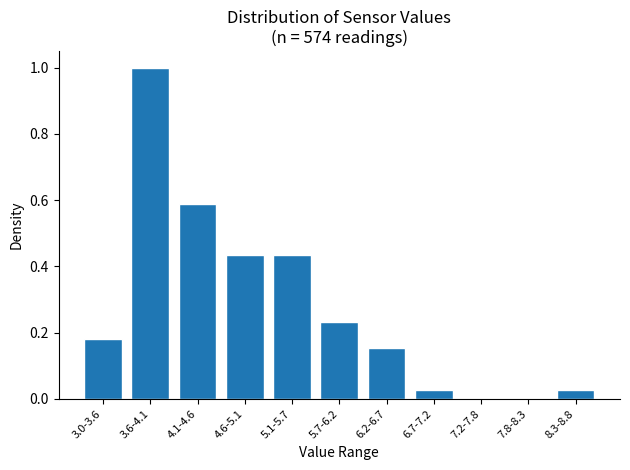

Which has a higher value, 3.0-3.6 or 5.7-6.2?

5.7-6.2